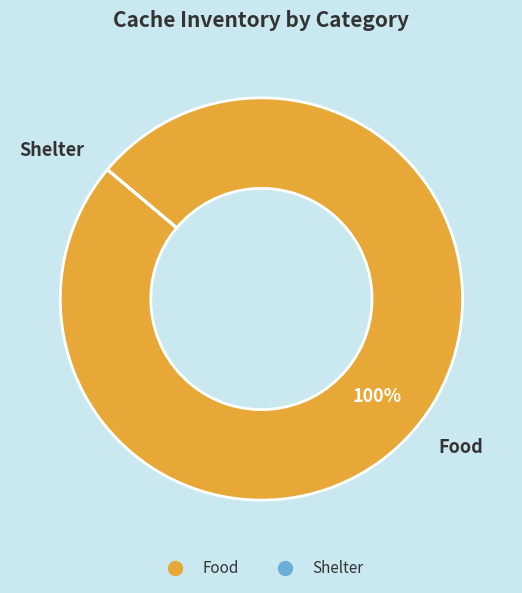

The Food slice represents 91% of the pie. True or false?

False